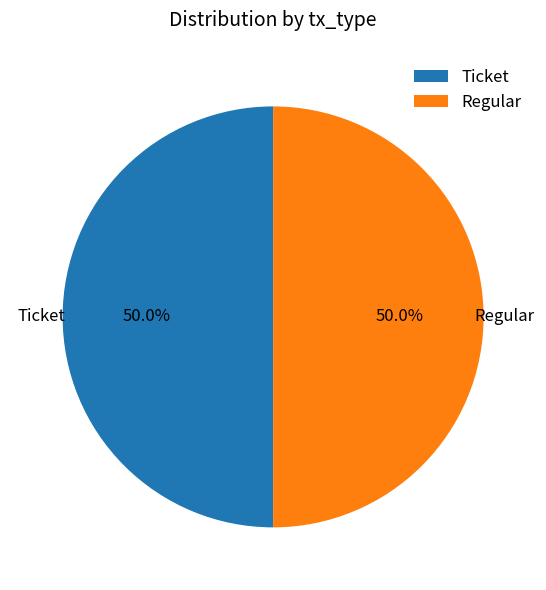

Combined, what portion of the pie is Ticket and Regular?

100.0%